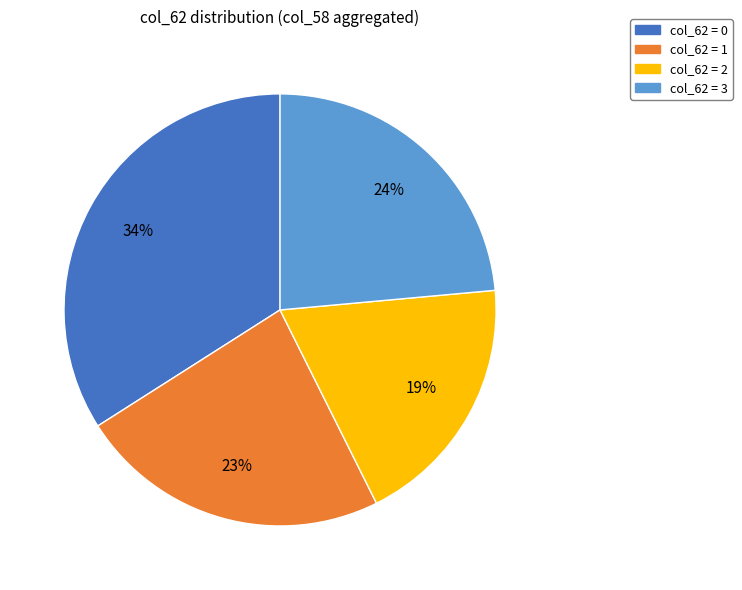

Is there a majority slice in this chart?

No